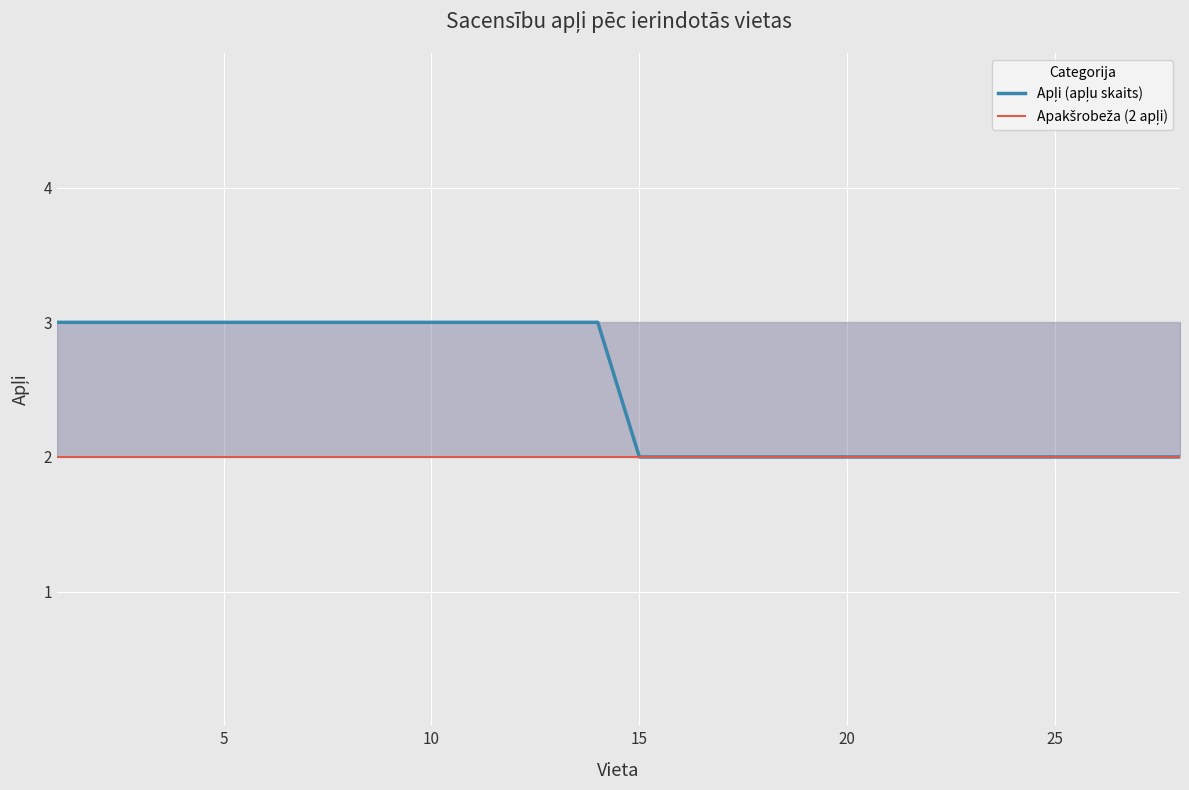

What is the value of the Apakšrobeža (2 apļi) point at the 21st from the left?

2